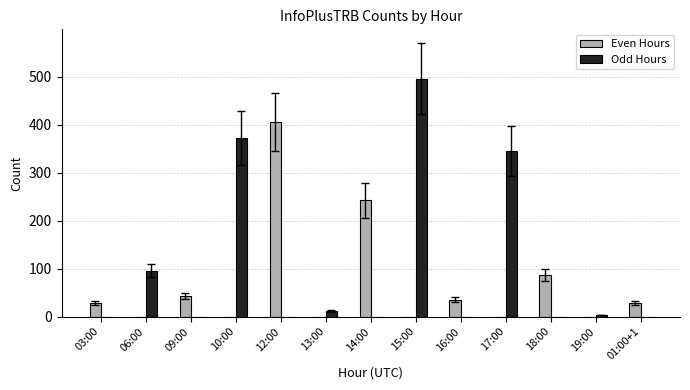

At which category is the sum across all series the highest?

15:00